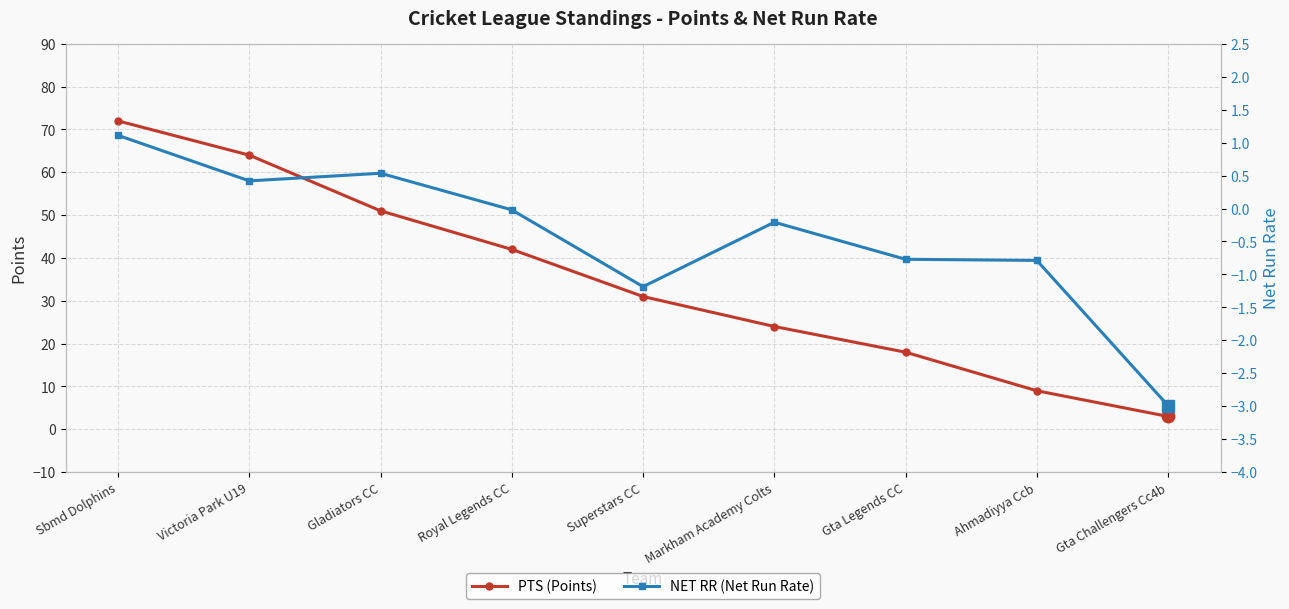

True or false: NET RR (Net Run Rate) and PTS (Points) intersect in this chart.

False